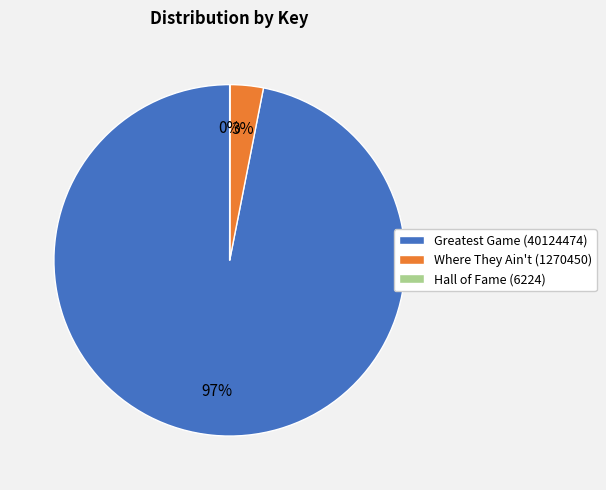

What percentage is the Where They Ain't (1270450) slice, to the nearest percent?

3%